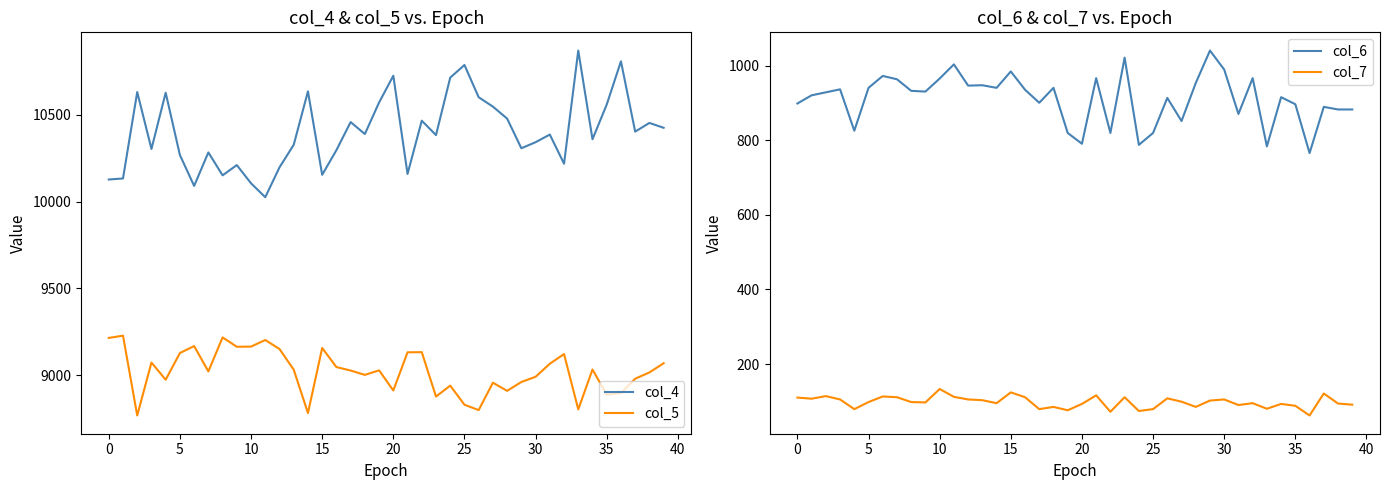

What is the minimum value for col_4?

10026